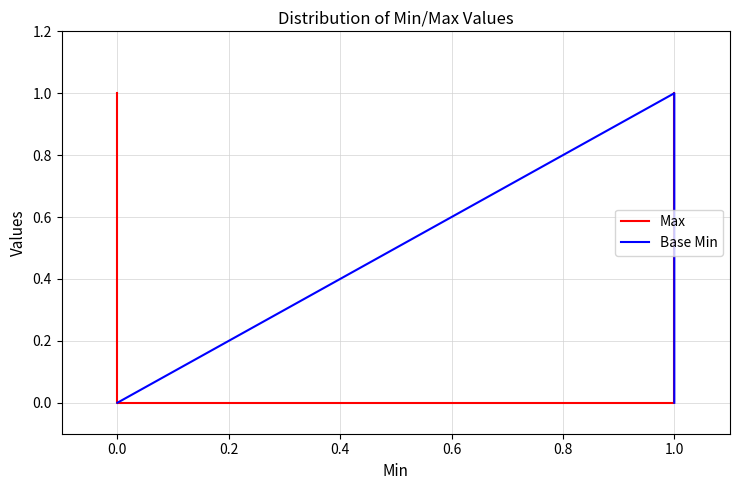

Is this an area chart (filled region under the line)?

No